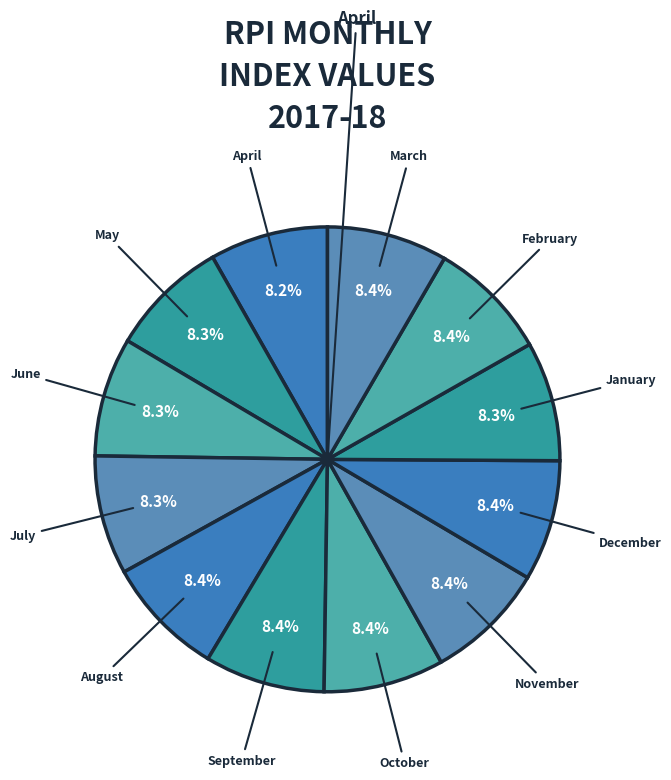

How many segments does this pie chart have?

12